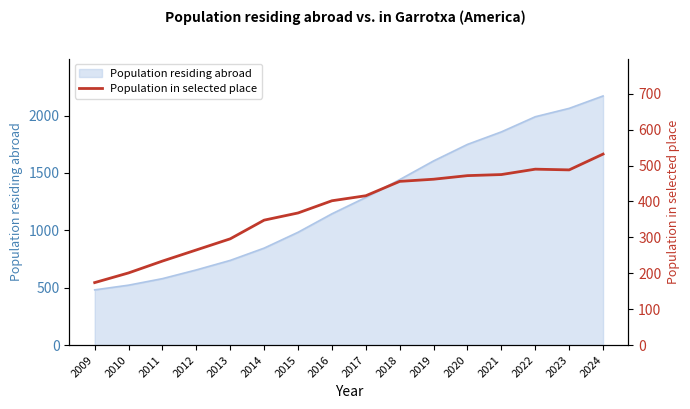

The chart shows a value of 490 at 2022. True or false?

True